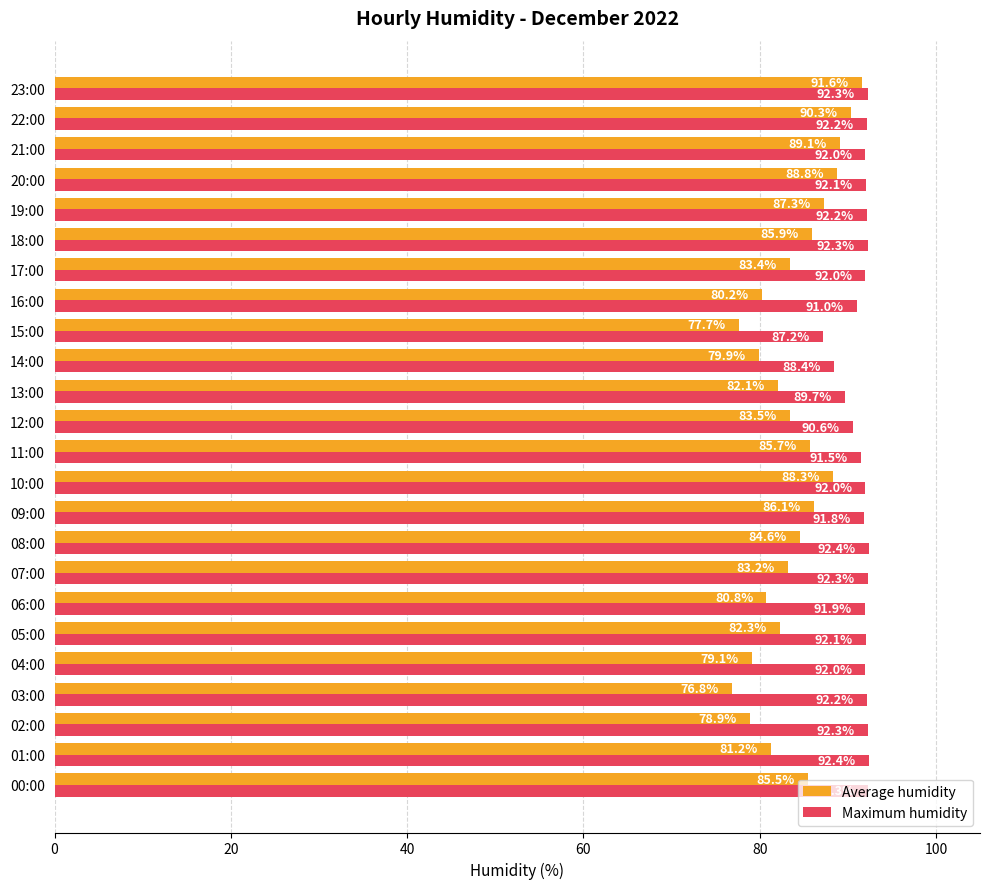

What is the total value across all series at 18:00?

178.2